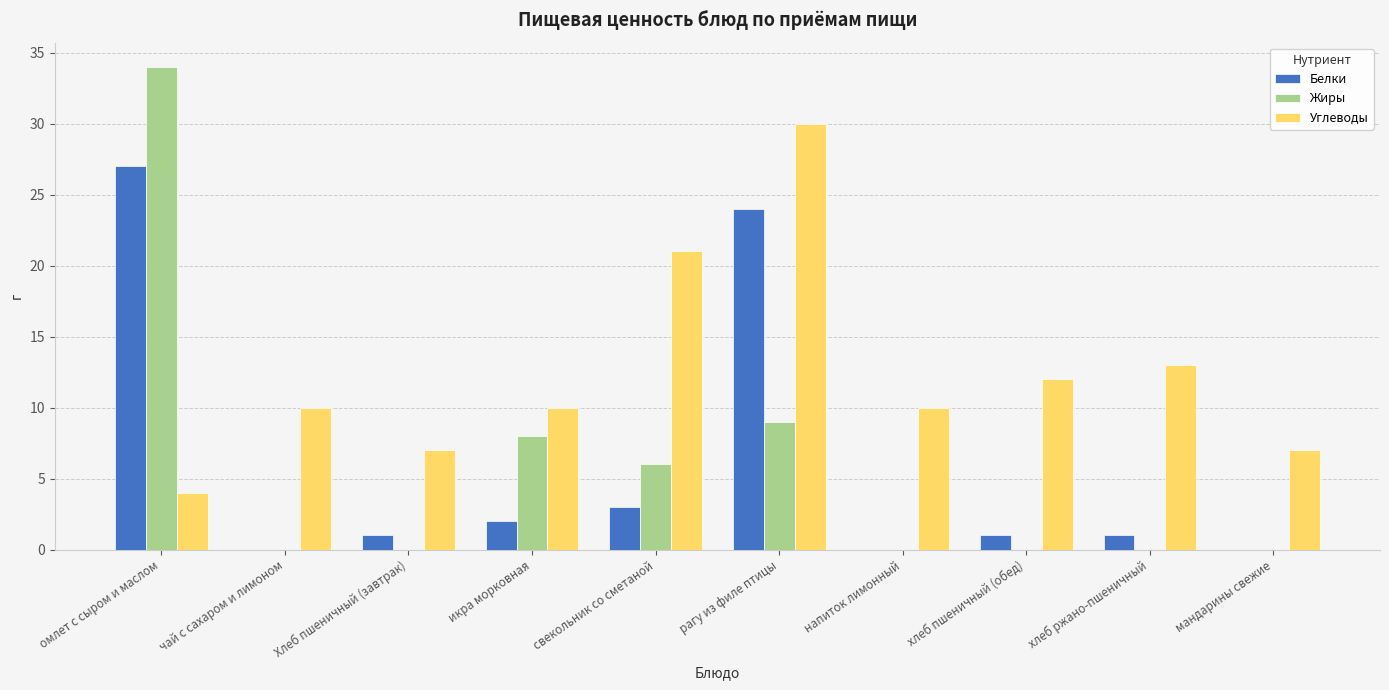

What is the total value across all series at омлет с сыром и маслом?

65